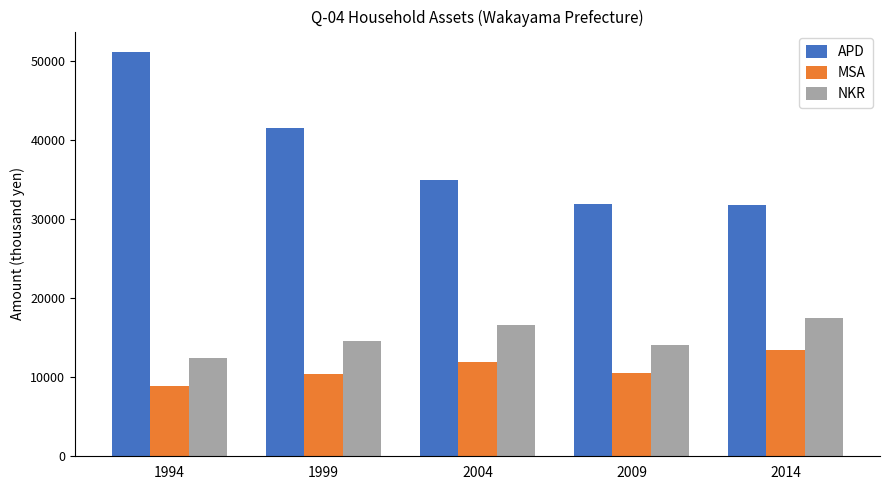

Is the value of NKR at 2004 greater than the value of APD at 1994?

No